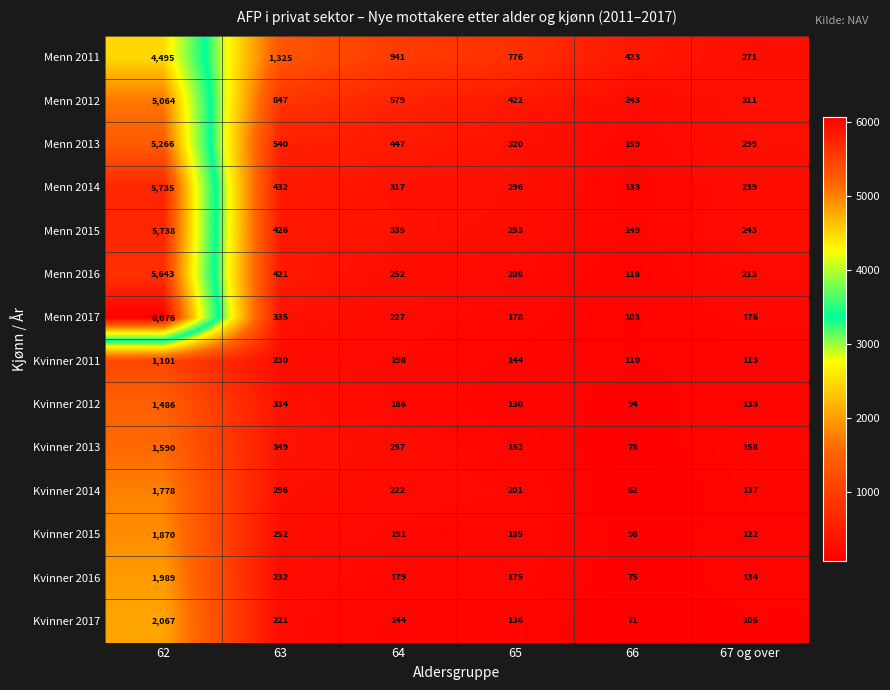

What is the highest value of the Kvinner 2012 series?

1486